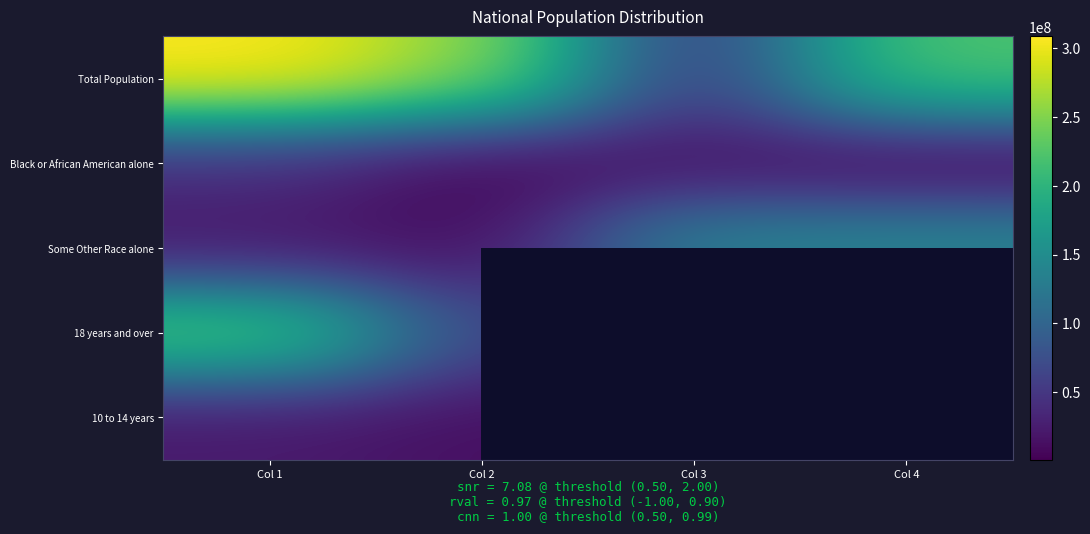

Which category has the lowest value in the Some Other Race alone series?

Col 2